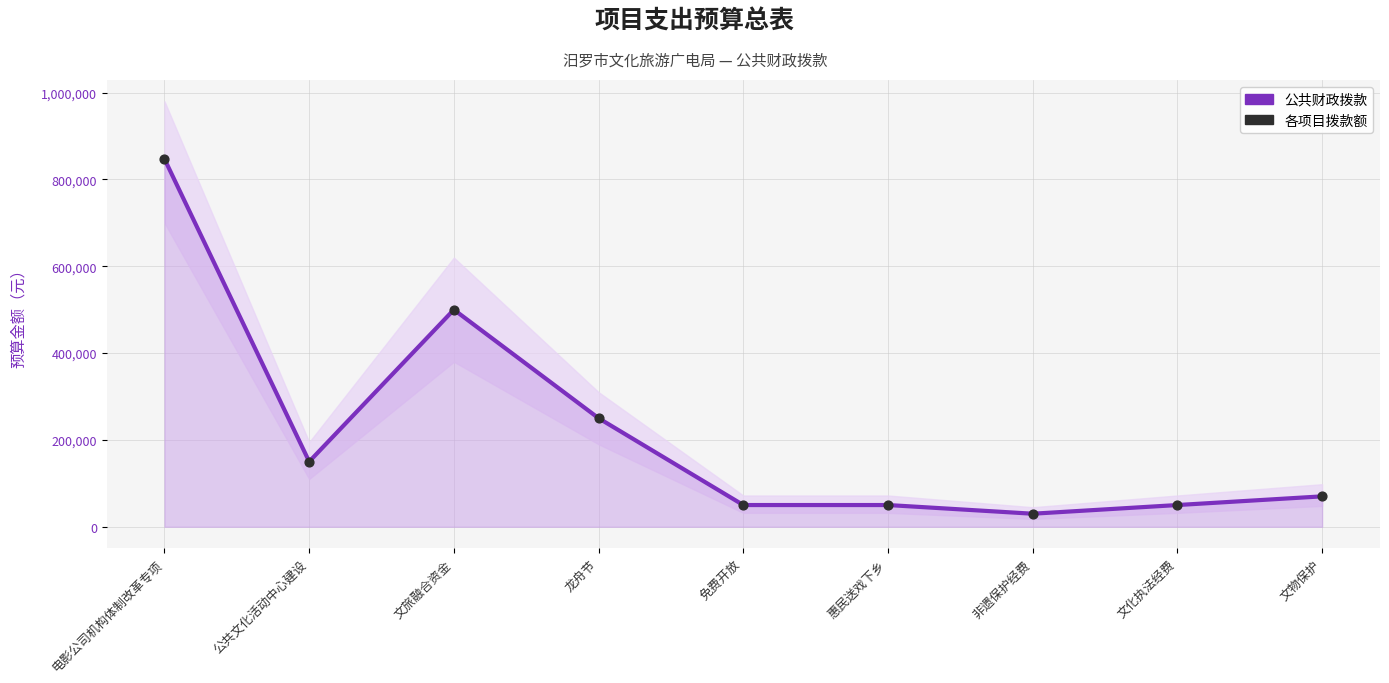

What is the total value across all series at 文旅融合资金?

1000000